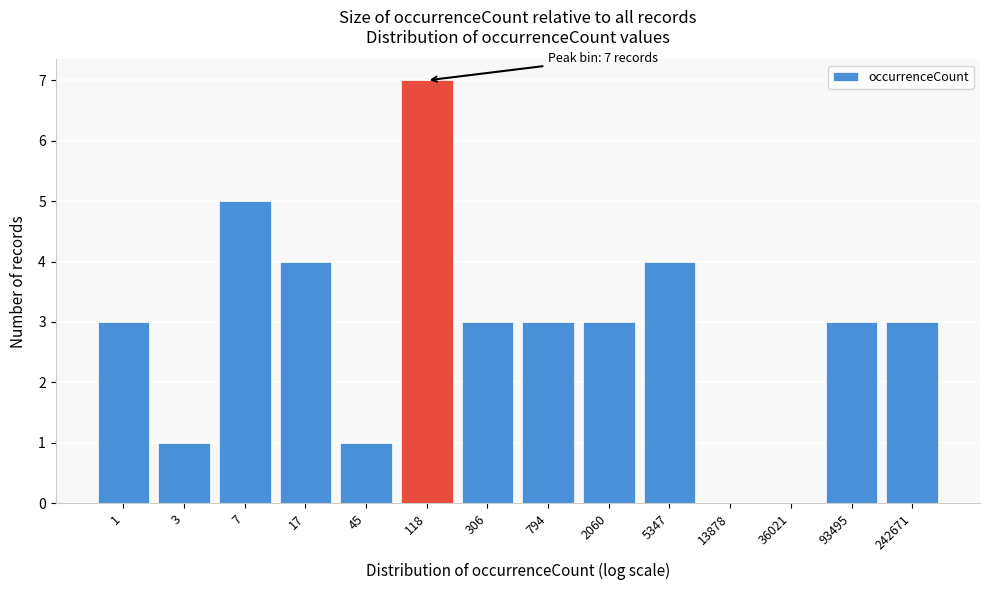

Reading left to right, extract all data points from this chart.

1=3	3=1	7=5	17=4	45=1	118=7	306=3	794=3	2060=3	5347=4	13878=0	36021=0	93495=3	242671=3